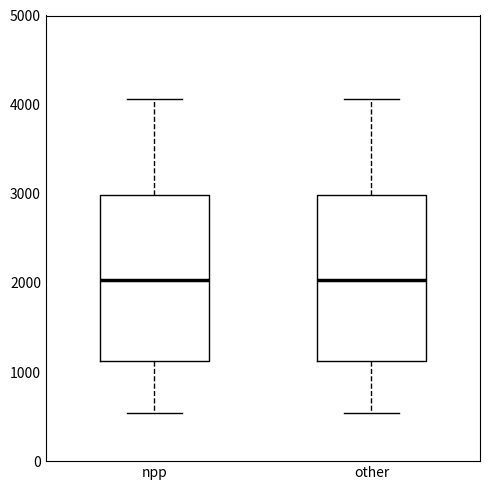

Reading left to right, read every box against the y-axis: the position of its median line, the range the box covers, and the ends of its whiskers. The values are not printed on the chart, so give them approximately, as read against the axis.

npp: median 2000, box 1100 to 3000, whiskers 500 to 4100
other: median 2000, box 1100 to 3000, whiskers 500 to 4100